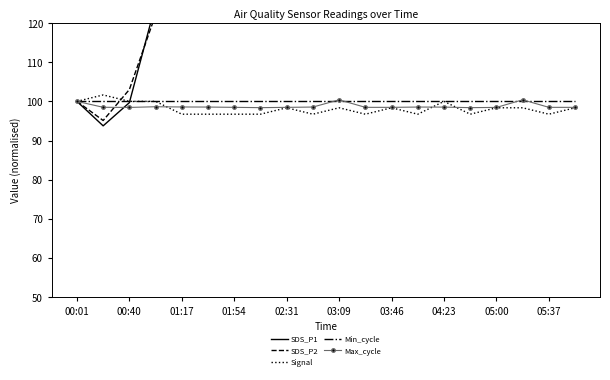

What is the lowest value of the Max_cycle series?

98.4